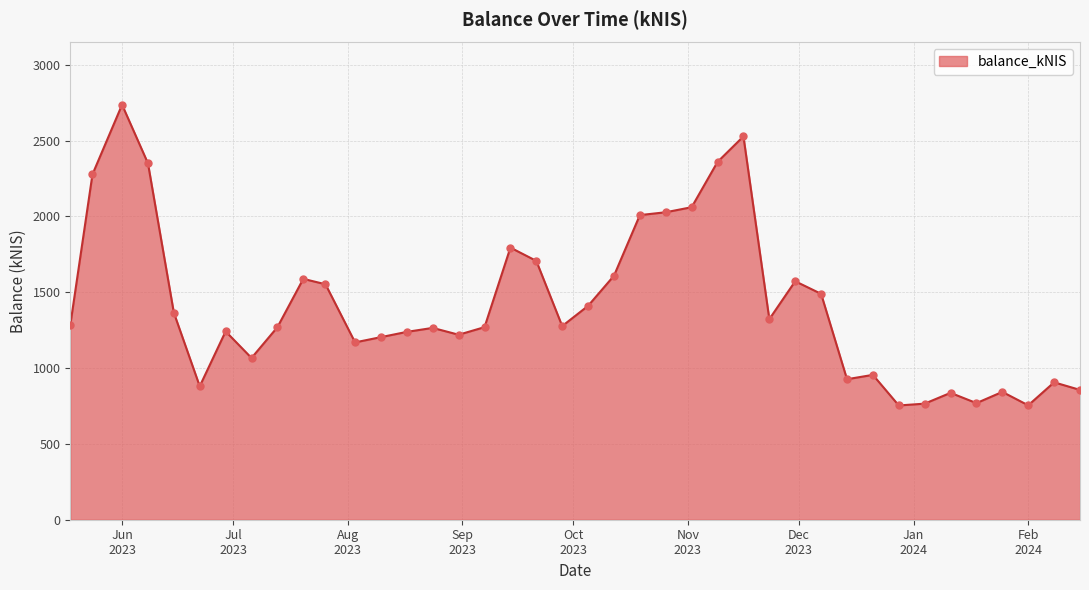

What is the maximum value shown in the chart?

2735.9